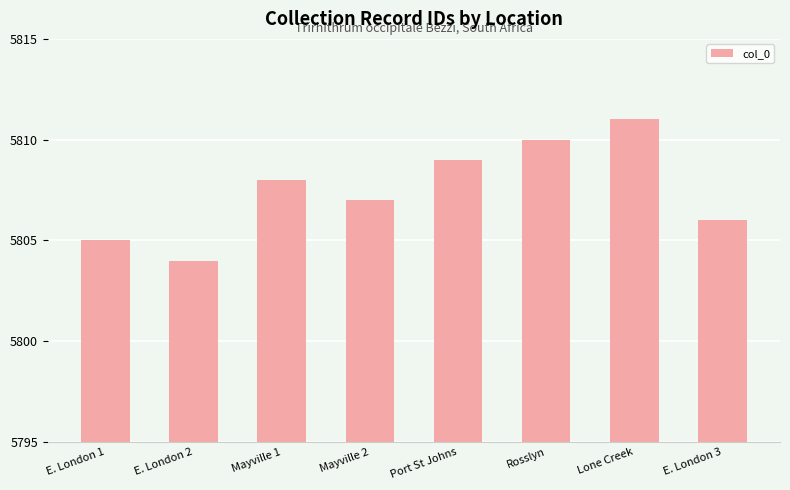

Reading right to left, extract all data points from this chart.

5806	5811	5810	5809	5807	5808	5804	5805